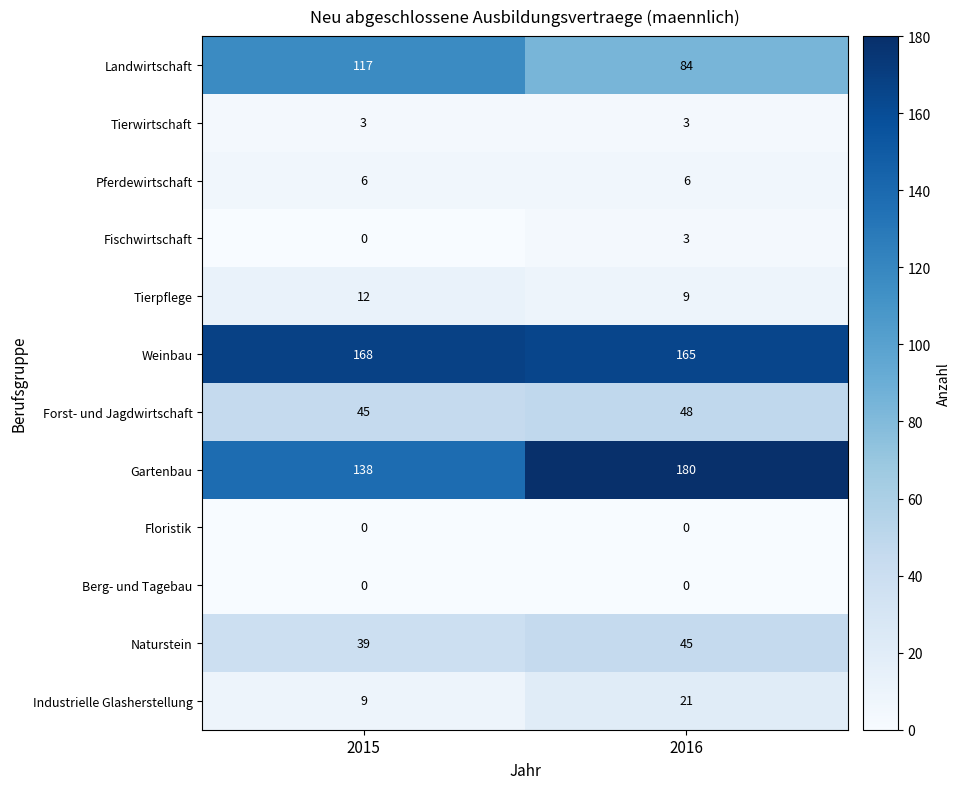

Reading left to right, transcribe all the data shown in this chart.

Landwirtschaft: 117	84
Tierwirtschaft: 3	3
Pferdewirtschaft: 6	6
Fischwirtschaft: 0	3
Tierpflege: 12	9
Weinbau: 168	165
Forst- und Jagdwirtschaft: 45	48
Gartenbau: 138	180
Floristik: 0	0
Berg- und Tagebau: 0	0
Naturstein: 39	45
Industrielle Glasherstellung: 9	21